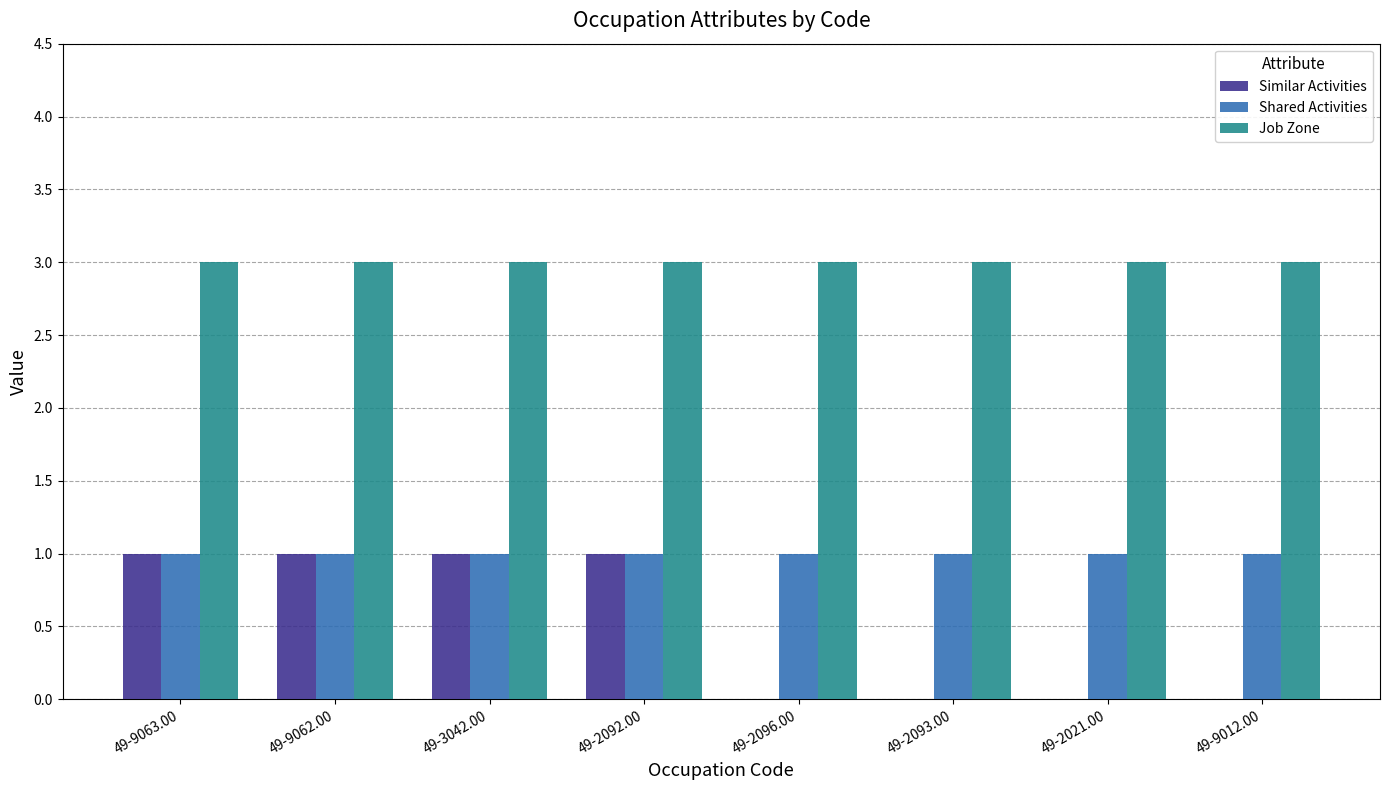

Which series has the largest total across all categories?

Job Zone